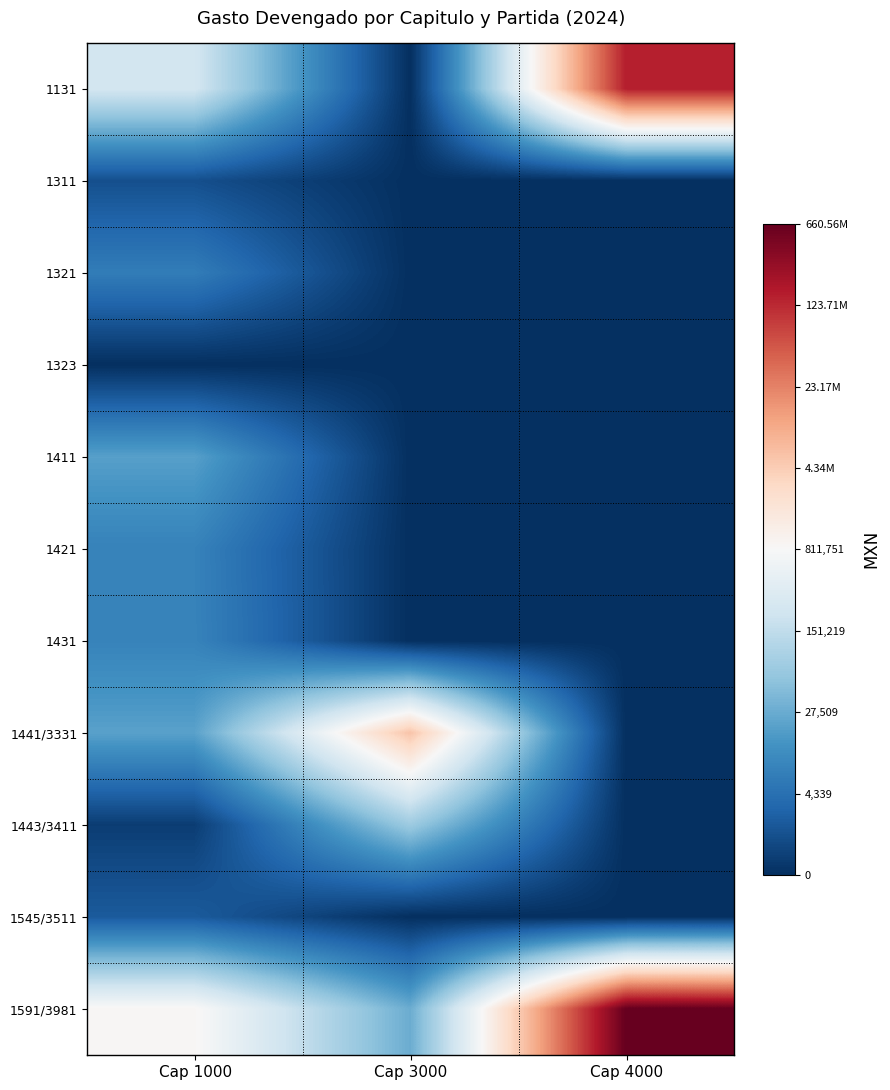

What is the total value across all series at Cap 4000?

25.3